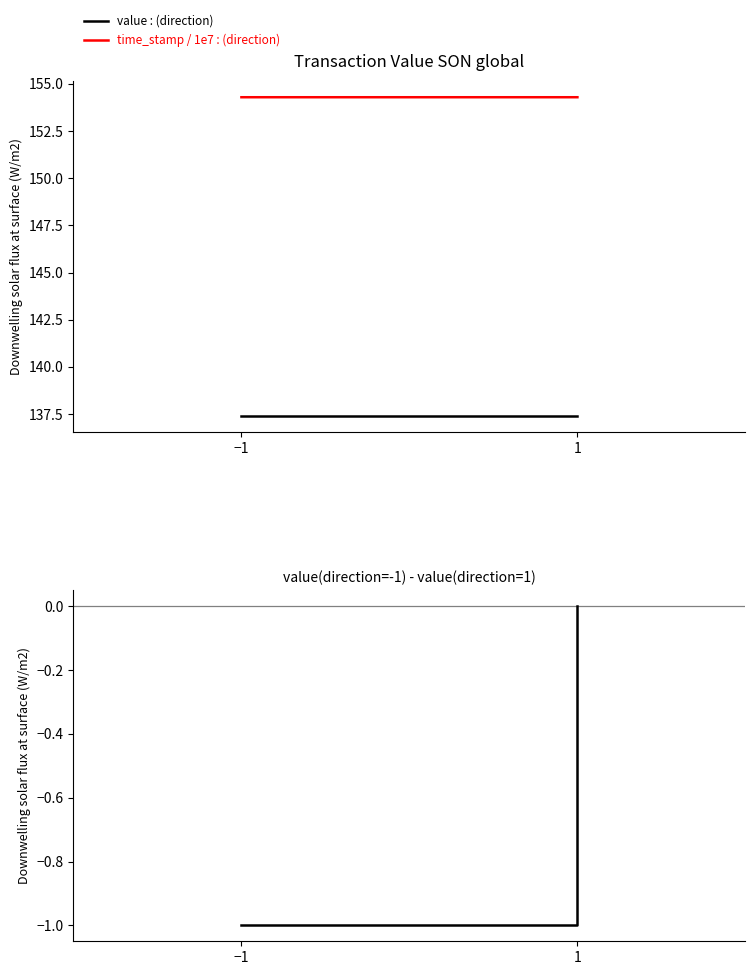

Which series has the largest range (max minus min)?

io_index - valid_mainchain